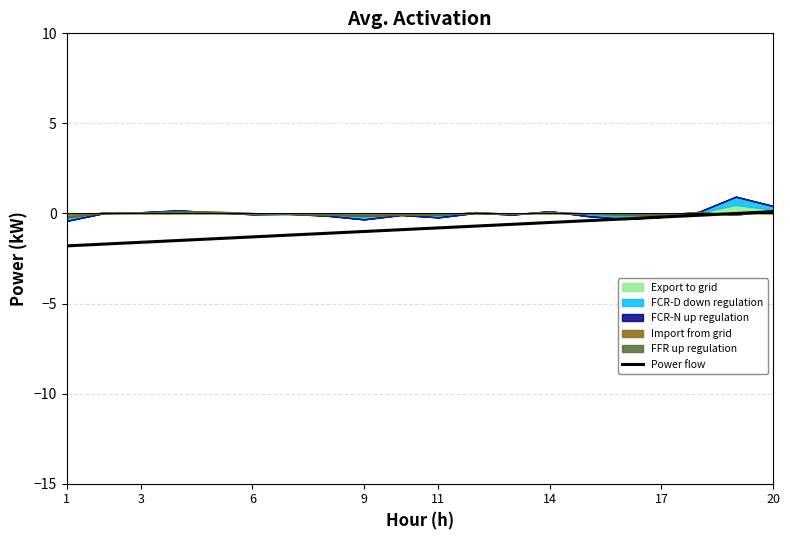

What is the average value?

-0.8